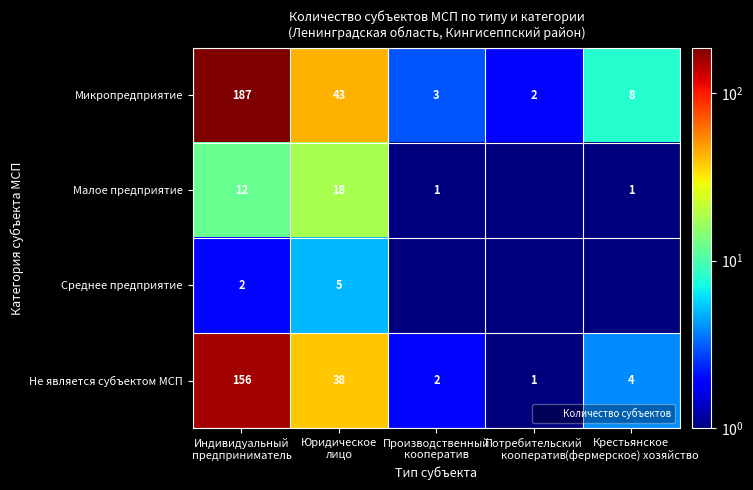

True or false: Среднее предприятие has a value of 0.8 at Производственный кооператив.

False